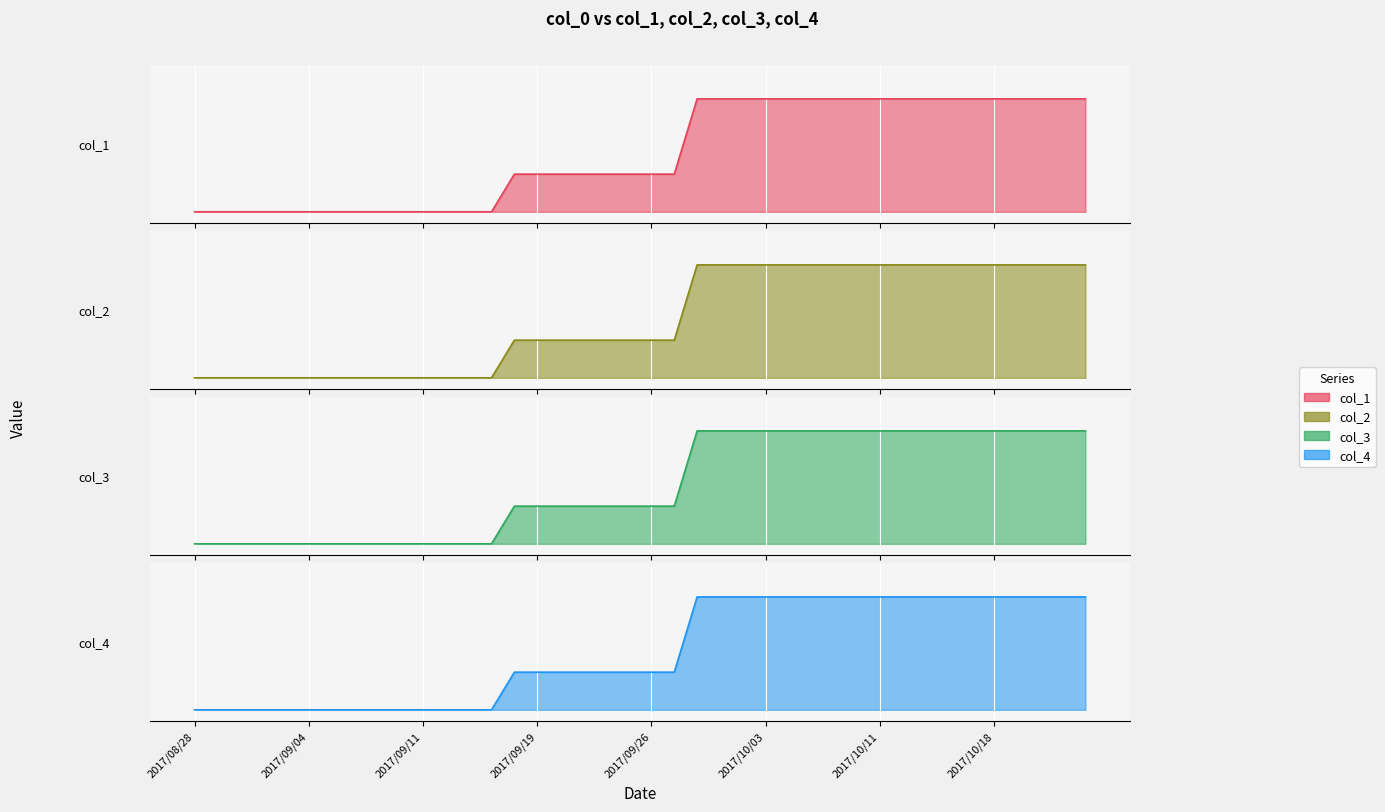

Reading left to right, what are all the values shown in this chart?

col_1: 2017/08/28=0.0	2017/08/29=0.0	2017/08/30=0.0	2017/08/31=0.0	2017/09/01=0.0	2017/09/04=0.0	2017/09/05=0.0	2017/09/06=0.0	2017/09/07=0.0	2017/09/08=0.0	2017/09/11=0.0	2017/09/12=0.0	2017/09/13=0.0	2017/09/14=0.0	2017/09/15=0.3	2017/09/19=0.3	2017/09/20=0.3	2017/09/21=0.3	2017/09/22=0.3	2017/09/25=0.3	2017/09/26=0.3	2017/09/27=0.3	2017/09/28=1.0	2017/09/29=1.0	2017/10/02=1.0	2017/10/03=1.0	2017/10/04=1.0	2017/10/05=1.0	2017/10/06=1.0	2017/10/10=1.0	2017/10/11=1.0	2017/10/12=1.0	2017/10/13=1.0	2017/10/16=1.0	2017/10/17=1.0	2017/10/18=1.0	2017/10/19=1.0	2017/10/20=1.0	2017/10/23=1.0	2017/10/24=1.0
col_2: 2017/08/28=0.0	2017/08/29=0.0	2017/08/30=0.0	2017/08/31=0.0	2017/09/01=0.0	2017/09/04=0.0	2017/09/05=0.0	2017/09/06=0.0	2017/09/07=0.0	2017/09/08=0.0	2017/09/11=0.0	2017/09/12=0.0	2017/09/13=0.0	2017/09/14=0.0	2017/09/15=0.3	2017/09/19=0.3	2017/09/20=0.3	2017/09/21=0.3	2017/09/22=0.3	2017/09/25=0.3	2017/09/26=0.3	2017/09/27=0.3	2017/09/28=1.0	2017/09/29=1.0	2017/10/02=1.0	2017/10/03=1.0	2017/10/04=1.0	2017/10/05=1.0	2017/10/06=1.0	2017/10/10=1.0	2017/10/11=1.0	2017/10/12=1.0	2017/10/13=1.0	2017/10/16=1.0	2017/10/17=1.0	2017/10/18=1.0	2017/10/19=1.0	2017/10/20=1.0	2017/10/23=1.0	2017/10/24=1.0
col_3: 2017/08/28=0.0	2017/08/29=0.0	2017/08/30=0.0	2017/08/31=0.0	2017/09/01=0.0	2017/09/04=0.0	2017/09/05=0.0	2017/09/06=0.0	2017/09/07=0.0	2017/09/08=0.0	2017/09/11=0.0	2017/09/12=0.0	2017/09/13=0.0	2017/09/14=0.0	2017/09/15=0.3	2017/09/19=0.3	2017/09/20=0.3	2017/09/21=0.3	2017/09/22=0.3	2017/09/25=0.3	2017/09/26=0.3	2017/09/27=0.3	2017/09/28=1.0	2017/09/29=1.0	2017/10/02=1.0	2017/10/03=1.0	2017/10/04=1.0	2017/10/05=1.0	2017/10/06=1.0	2017/10/10=1.0	2017/10/11=1.0	2017/10/12=1.0	2017/10/13=1.0	2017/10/16=1.0	2017/10/17=1.0	2017/10/18=1.0	2017/10/19=1.0	2017/10/20=1.0	2017/10/23=1.0	2017/10/24=1.0
col_4: 2017/08/28=0.0	2017/08/29=0.0	2017/08/30=0.0	2017/08/31=0.0	2017/09/01=0.0	2017/09/04=0.0	2017/09/05=0.0	2017/09/06=0.0	2017/09/07=0.0	2017/09/08=0.0	2017/09/11=0.0	2017/09/12=0.0	2017/09/13=0.0	2017/09/14=0.0	2017/09/15=0.3	2017/09/19=0.3	2017/09/20=0.3	2017/09/21=0.3	2017/09/22=0.3	2017/09/25=0.3	2017/09/26=0.3	2017/09/27=0.3	2017/09/28=1.0	2017/09/29=1.0	2017/10/02=1.0	2017/10/03=1.0	2017/10/04=1.0	2017/10/05=1.0	2017/10/06=1.0	2017/10/10=1.0	2017/10/11=1.0	2017/10/12=1.0	2017/10/13=1.0	2017/10/16=1.0	2017/10/17=1.0	2017/10/18=1.0	2017/10/19=1.0	2017/10/20=1.0	2017/10/23=1.0	2017/10/24=1.0